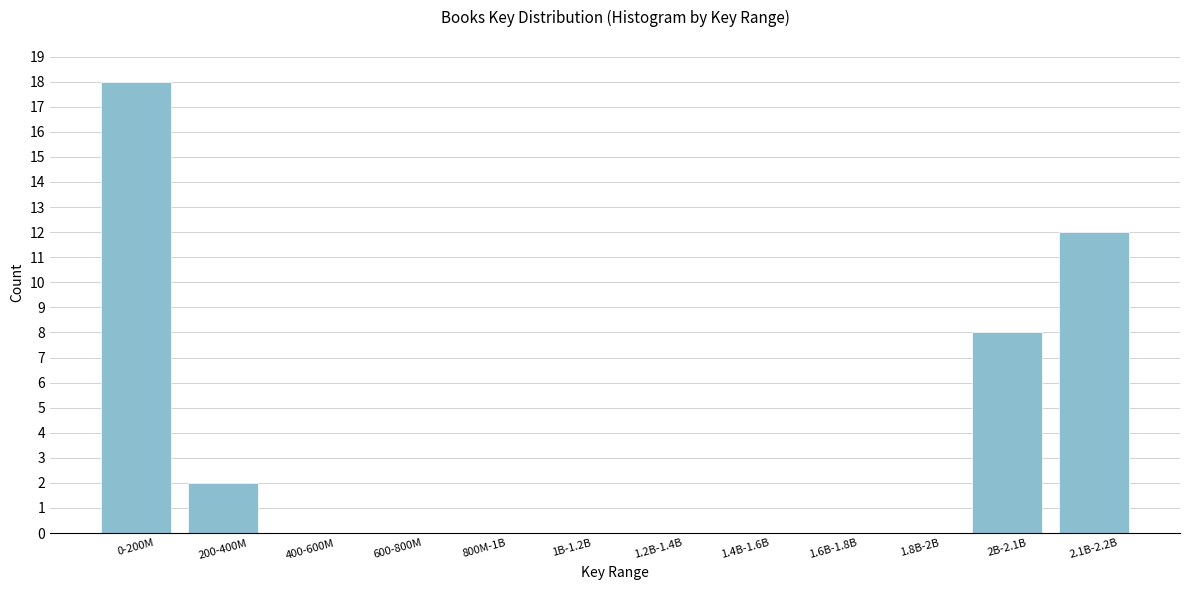

Reading left to right, list all the values displayed in this chart.

0-200M=18	200-400M=2	400-600M=0	600-800M=0	800M-1B=0	1B-1.2B=0	1.2B-1.4B=0	1.4B-1.6B=0	1.6B-1.8B=0	1.8B-2B=0	2B-2.1B=8	2.1B-2.2B=12